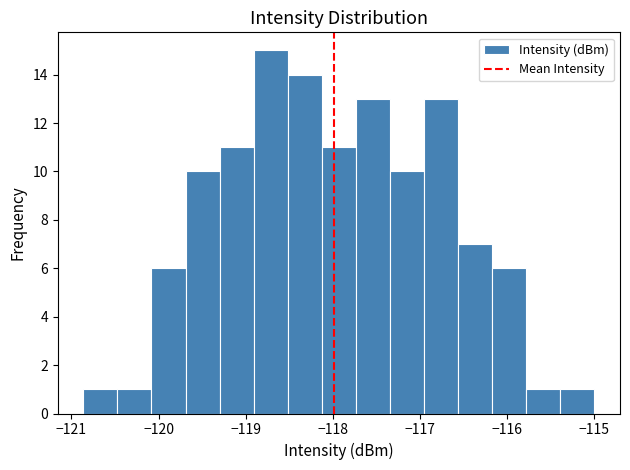

Read against the x-axis, roughly where is the centre of the tallest bar?

-118.7